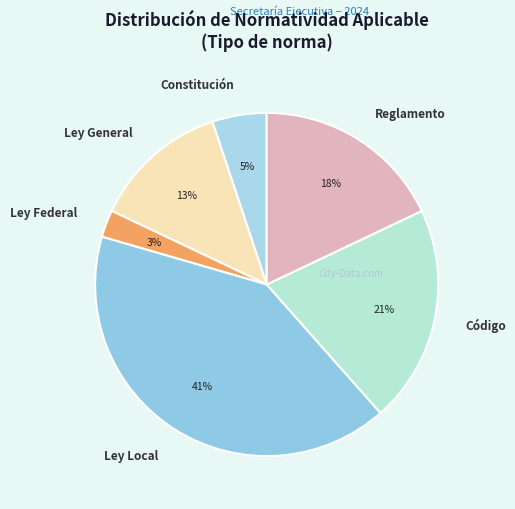

To the nearest percent, what percentage of the pie is Ley Federal?

3%